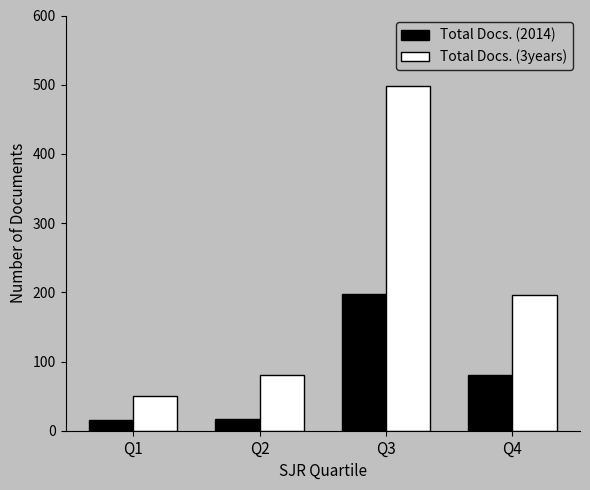

List the series in order of their peak value, highest first.

Total Docs. (3years), Total Docs. (2014)